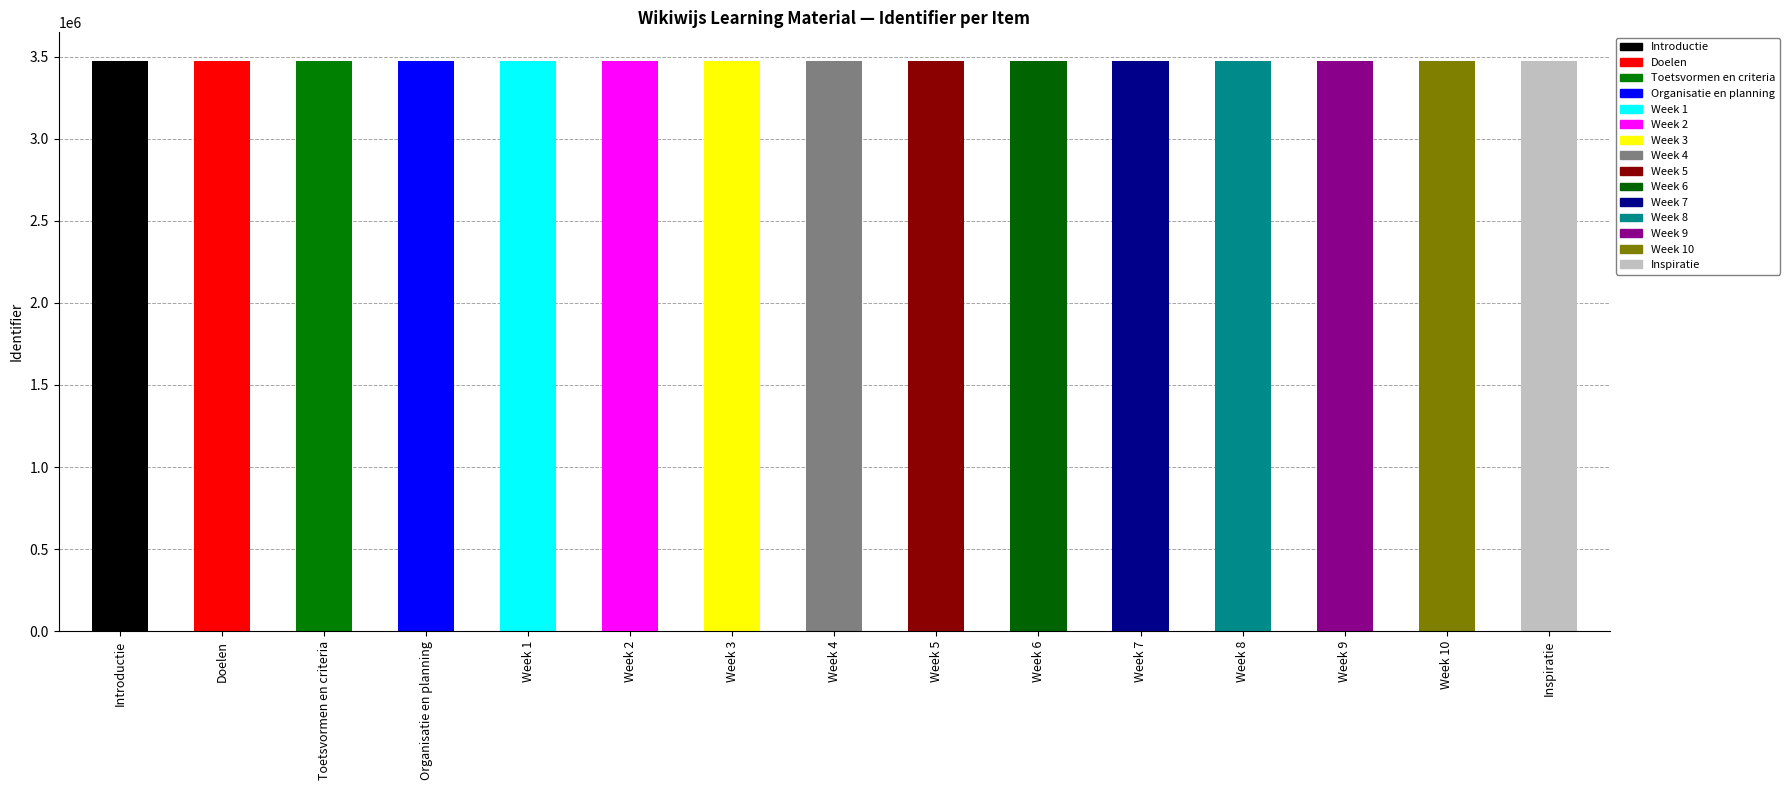

What position from the left is Week 4?

8